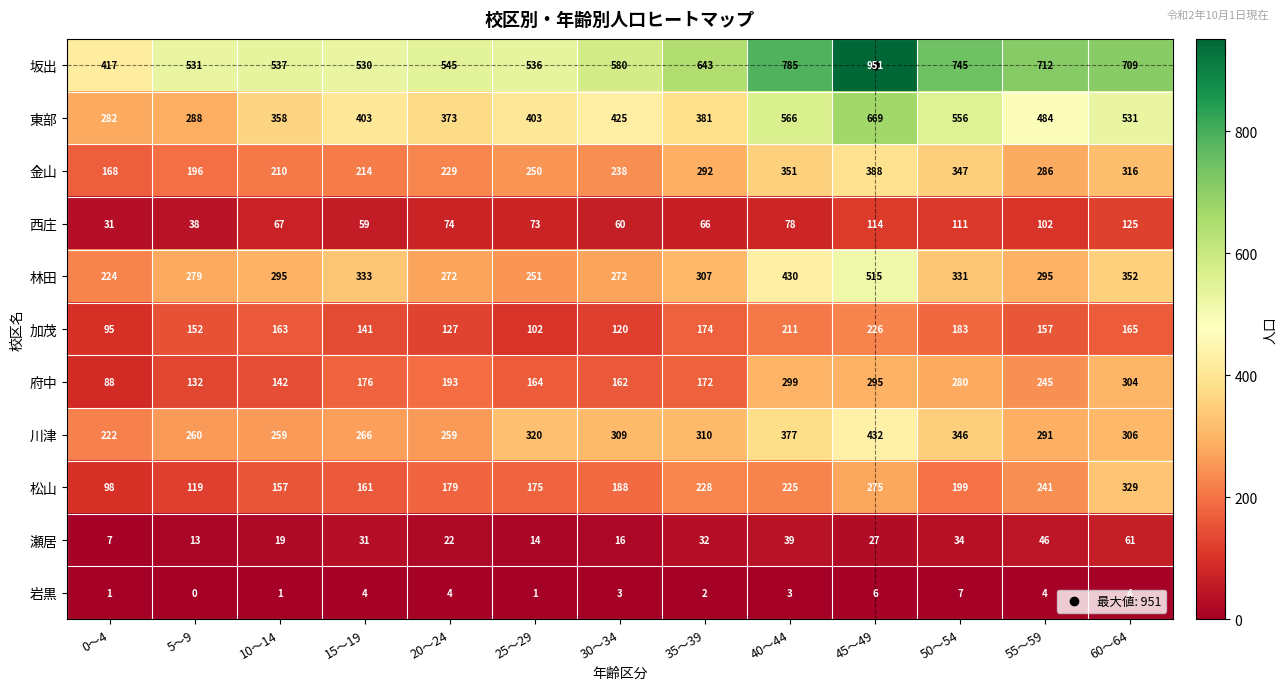

The 瀬居 series shows 16 at 30～34. True or false?

True